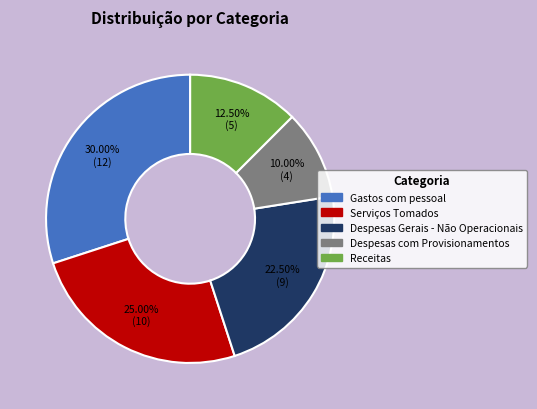

Which slice is the largest?

Gastos com pessoal